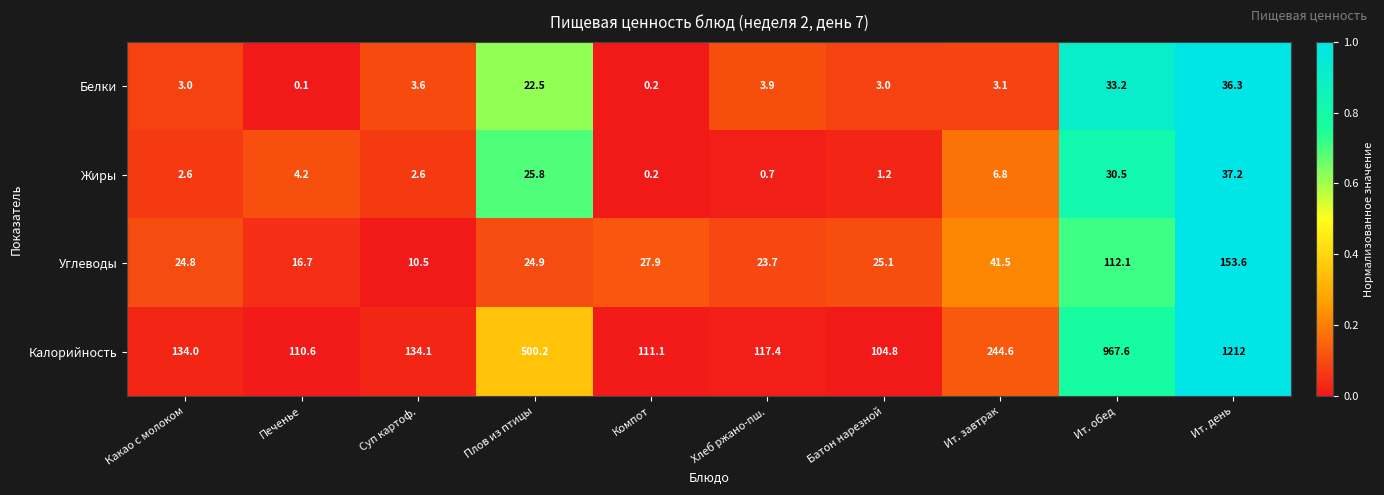

What is the sum of all Углеводы values?

460.8